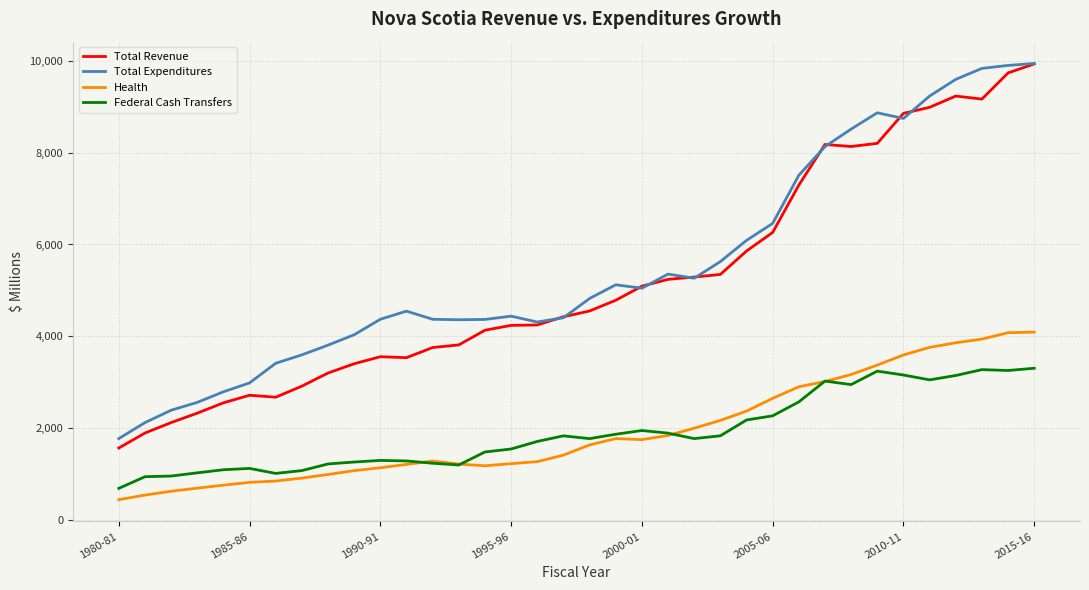

What is the average value of the Health series?

1931.1